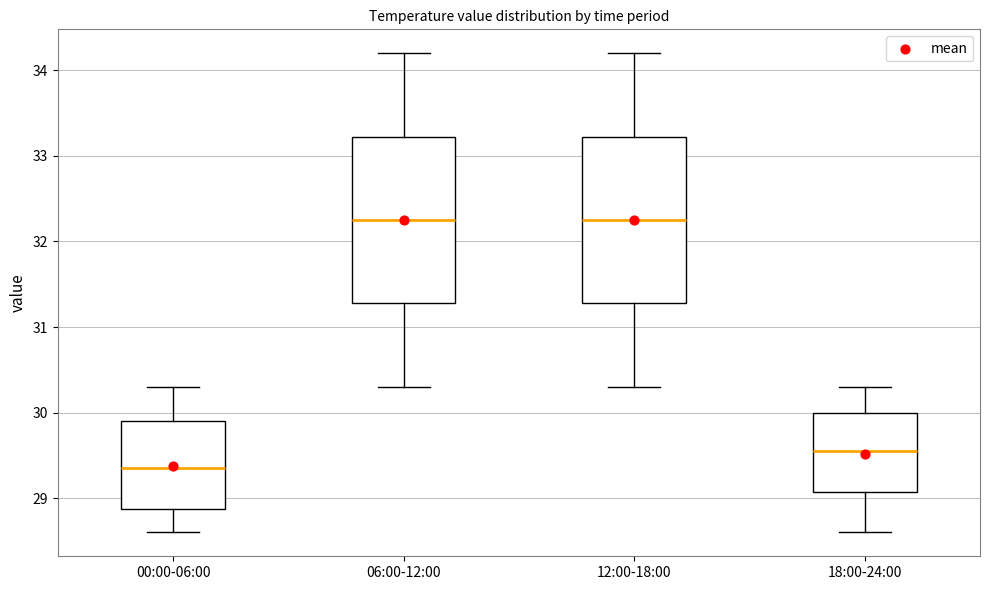

Reading left to right, transcribe this box plot: for each box, give where its median line is, the range the box spans, and where its two whiskers end, as read against the y-axis. The values are not printed on the chart, so give them approximately, as read against the axis.

00:00-06:00: median 29.4, box 28.9 to 29.9, whiskers 28.6 to 30.3
06:00-12:00: median 32.3, box 31.3 to 33.2, whiskers 30.3 to 34.2
12:00-18:00: median 32.3, box 31.3 to 33.2, whiskers 30.3 to 34.2
18:00-24:00: median 29.6, box 29.1 to 30.0, whiskers 28.6 to 30.3